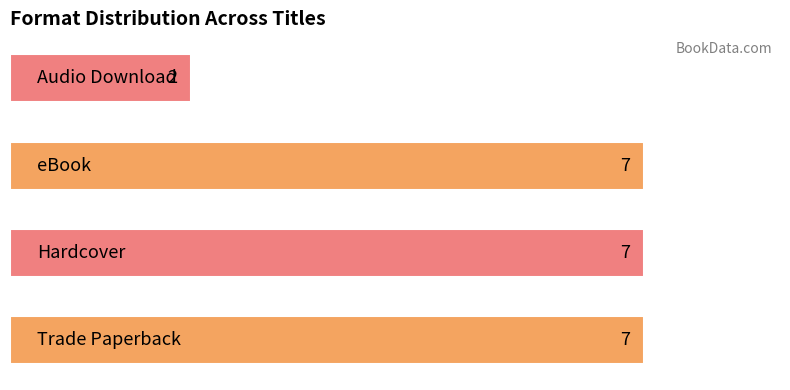

How many values are between 7 and 8?

3